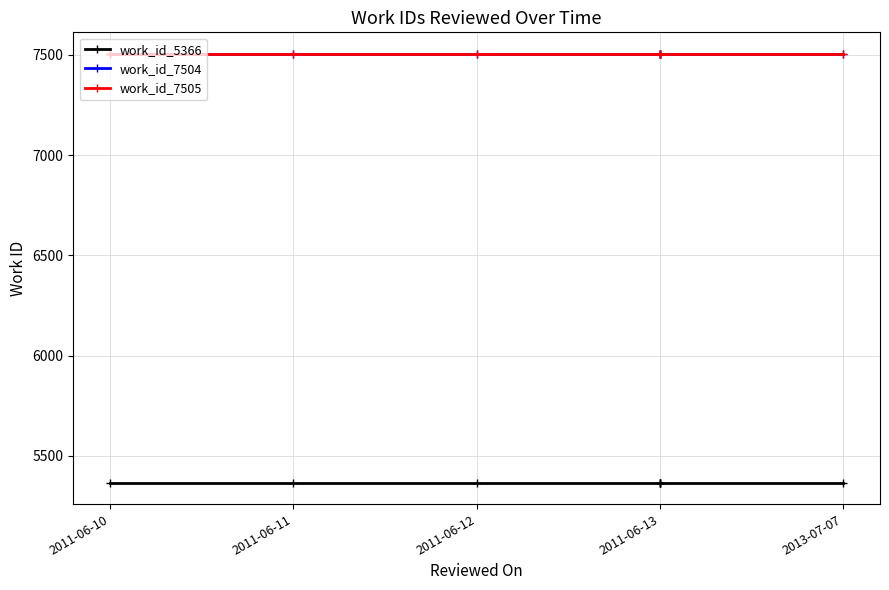

What are all the series names shown in the legend?

work_id_5366, work_id_7504, work_id_7505